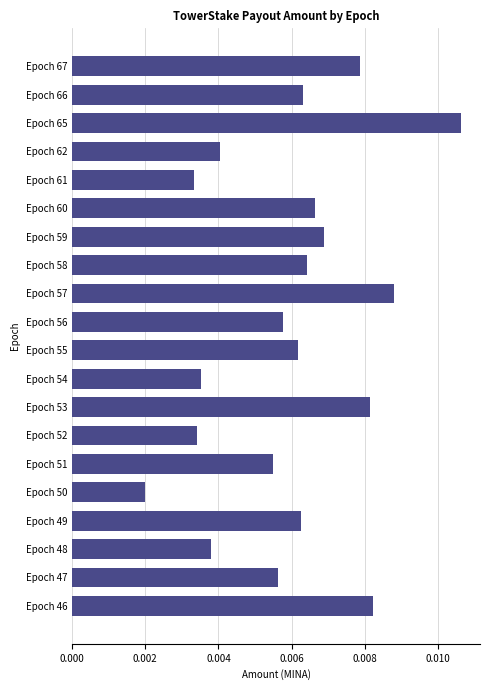

Which category has the highest value across all series?

Epoch 65